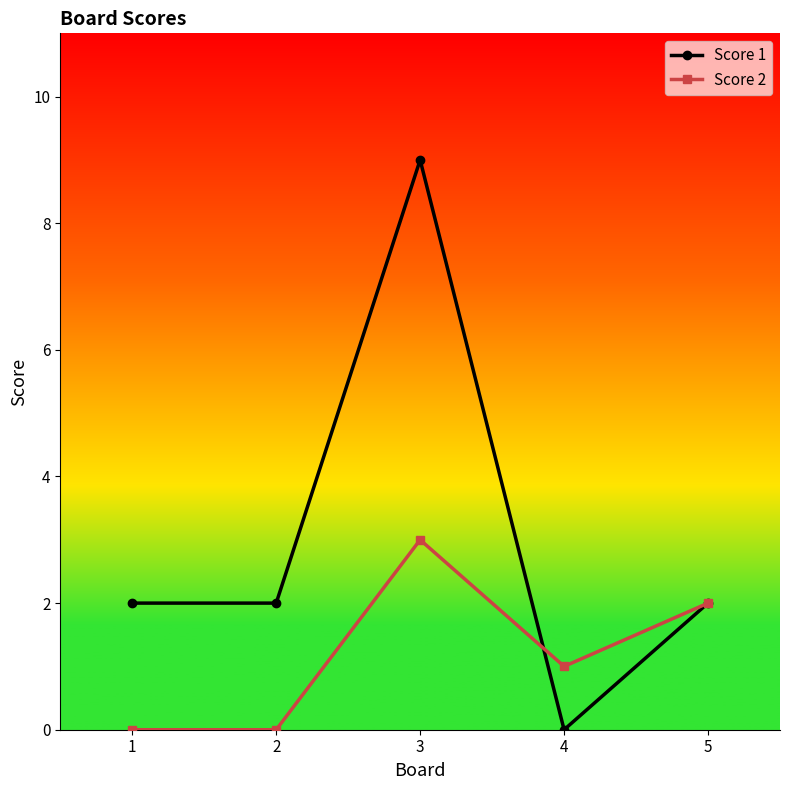

Is the value of Score 2 at 2 greater than the value of Score 1 at 3?

No